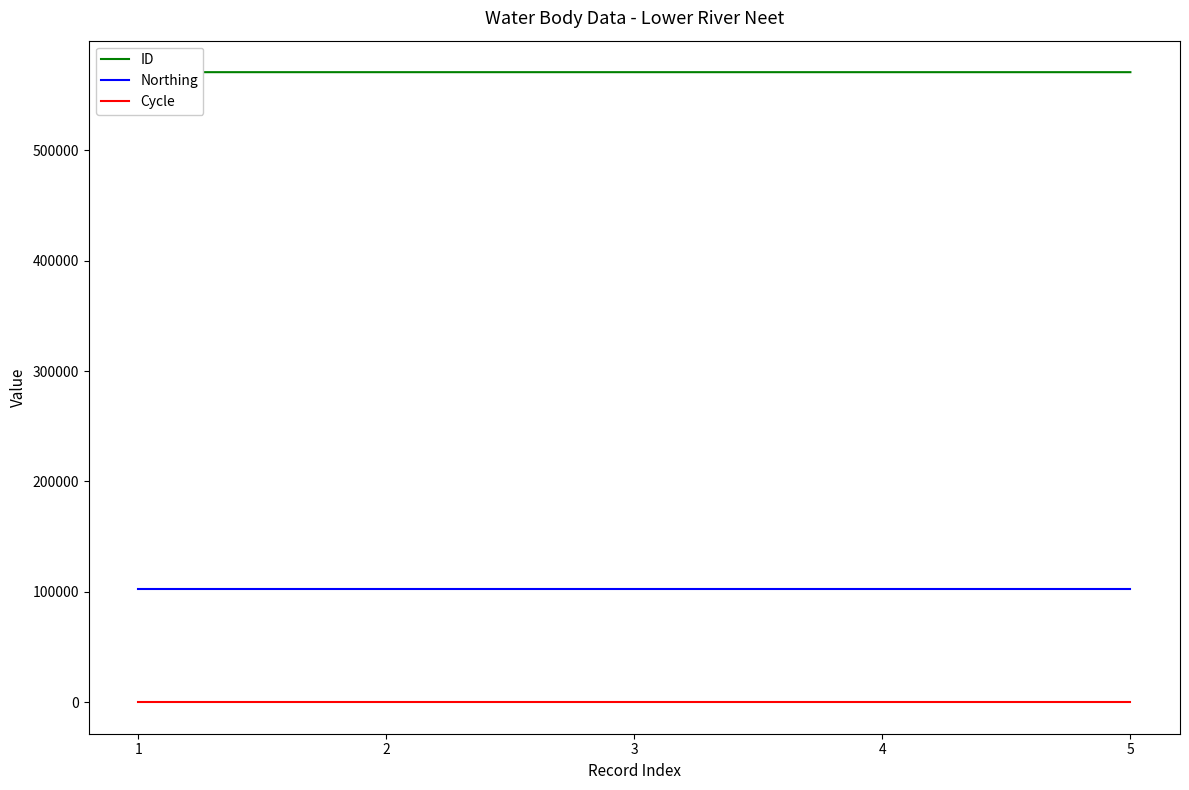

List the series in order of their peak value, highest first.

ID, Northing, Cycle